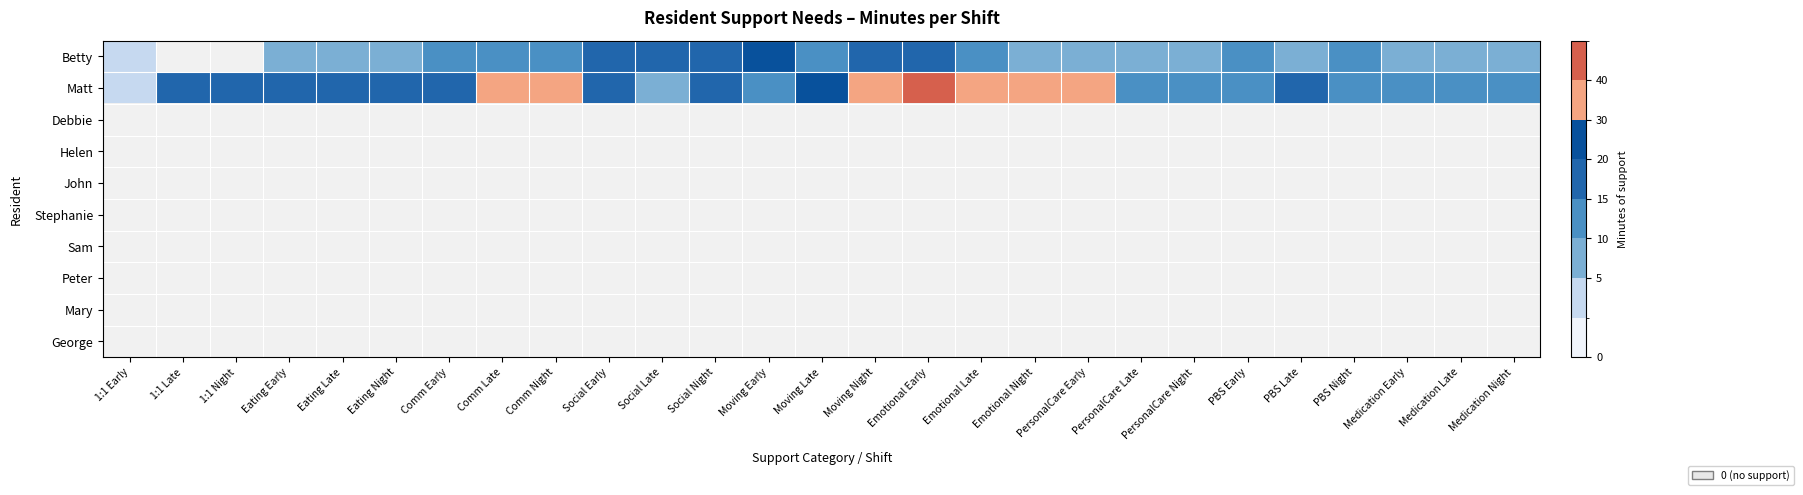

True or false: Debbie has a value of 1.4 at Emotional Night.

False